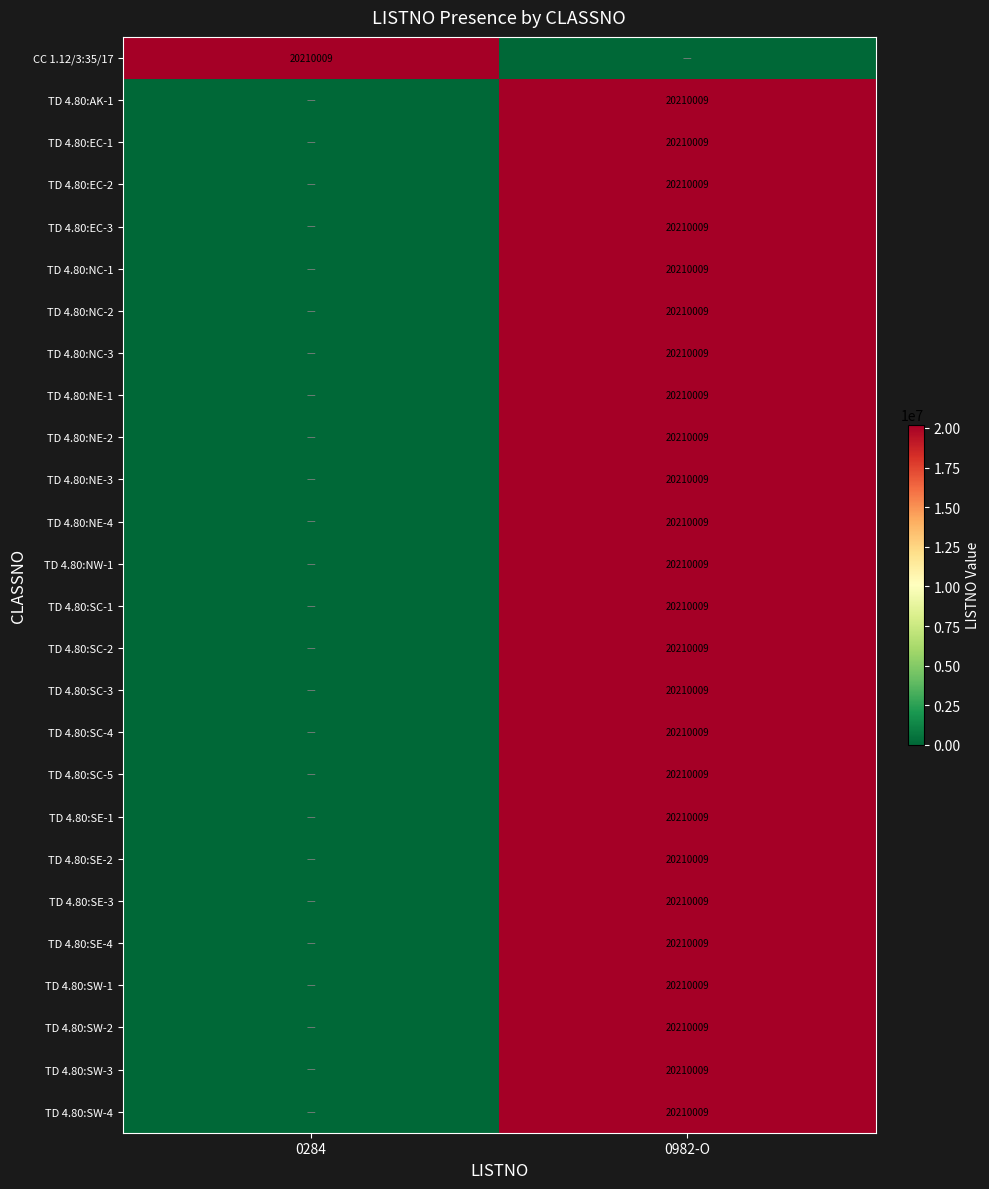

The value of TD 4.80:SE-3 at 0982-O is 33656355. True or false?

False